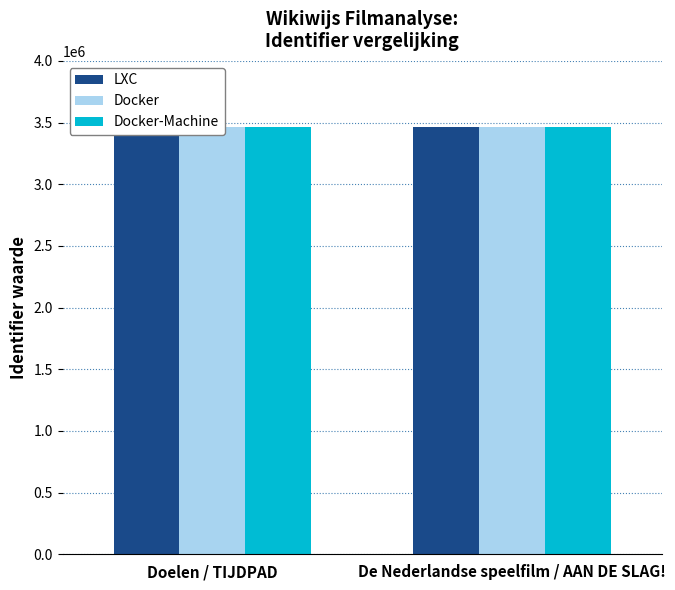

What is the value of the LXC bar at the 1st from the left?

3461055